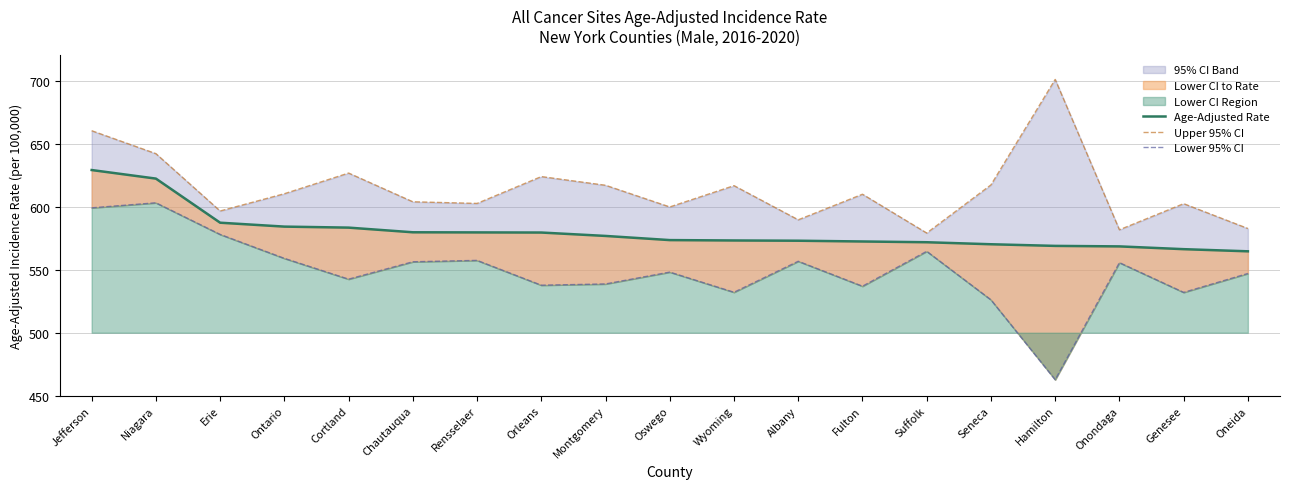

Reading right to left, what are all the values shown in this chart?

Age-Adjusted Rate: Oneida=564.6	Genesee=566.3	Onondaga=568.5	Hamilton=568.9	Seneca=570.2	Suffolk=571.8	Fulton=572.4	Albany=573.0	Wyoming=573.2	Oswego=573.5	Montgomery=576.8	Orleans=579.5	Rensselaer=579.6	Chautauqua=579.7	Cortland=583.4	Ontario=584.2	Erie=587.3	Niagara=622.3	Jefferson=629.1
Upper 95% CI: Oneida=582.7	Genesee=602.4	Onondaga=581.7	Hamilton=701.0	Seneca=617.3	Suffolk=579.1	Fulton=609.9	Albany=589.6	Wyoming=616.7	Oswego=599.8	Montgomery=617.0	Orleans=623.9	Rensselaer=602.6	Chautauqua=603.9	Cortland=626.7	Ontario=610.3	Erie=596.6	Niagara=642.1	Jefferson=660.3
Lower 95% CI: Oneida=547.0	Genesee=532.0	Onondaga=555.6	Hamilton=462.7	Seneca=526.1	Suffolk=564.6	Fulton=536.9	Albany=556.7	Wyoming=532.1	Oswego=548.1	Montgomery=538.7	Orleans=537.7	Rensselaer=557.4	Chautauqua=556.3	Cortland=542.5	Ontario=559.0	Erie=578.0	Niagara=603.1	Jefferson=599.1